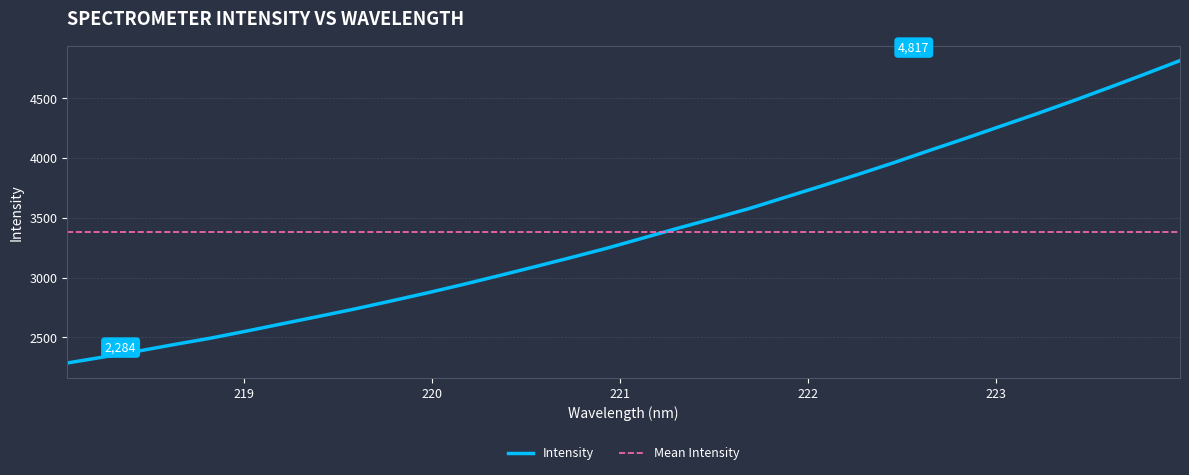

Rank the categories by value from lowest to highest.

218.0596, 218.2508, 218.442, 218.6332, 218.8244, 219.0156, 219.2067, 219.3979, 219.589, 219.7801, 219.9712, 220.1623, 220.3533, 220.5444, 220.7354, 220.9264, 221.1174, 221.3083, 221.4993, 221.6902, 221.8812, 222.0721, 222.263, 222.4538, 222.6447, 222.8355, 223.0264, 223.2172, 223.408, 223.5987, 223.7895, 223.9802